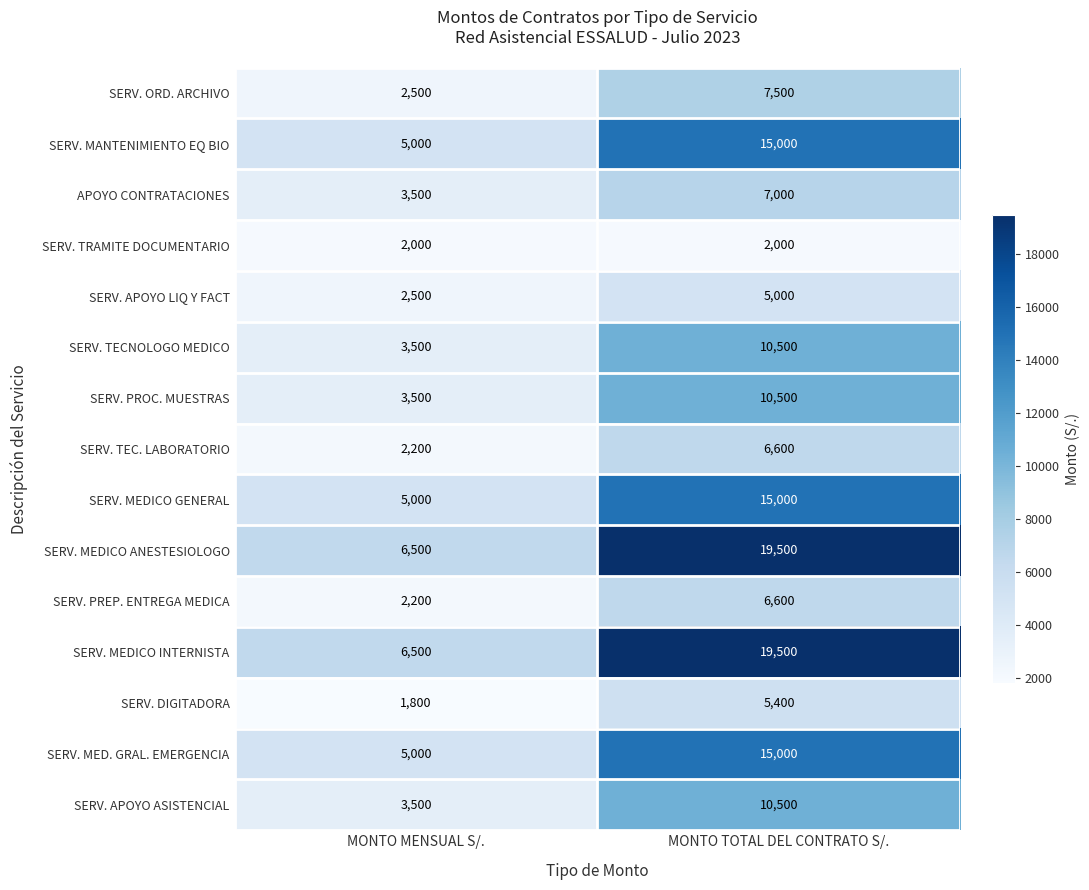

Is it true that SERV. MEDICO GENERAL equals 22087 at MONTO TOTAL DEL CONTRATO S/.?

False